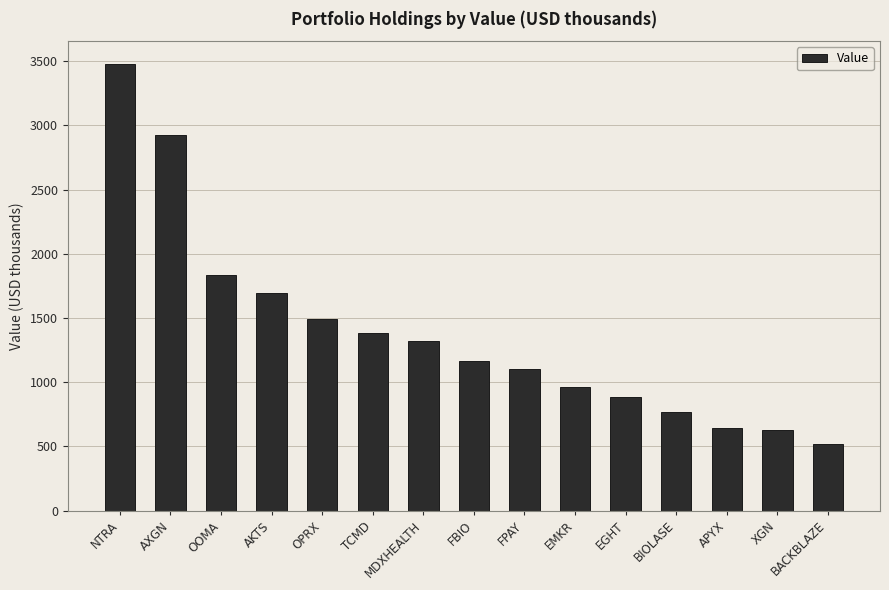

Which has a higher value, OPRX or FBIO?

OPRX